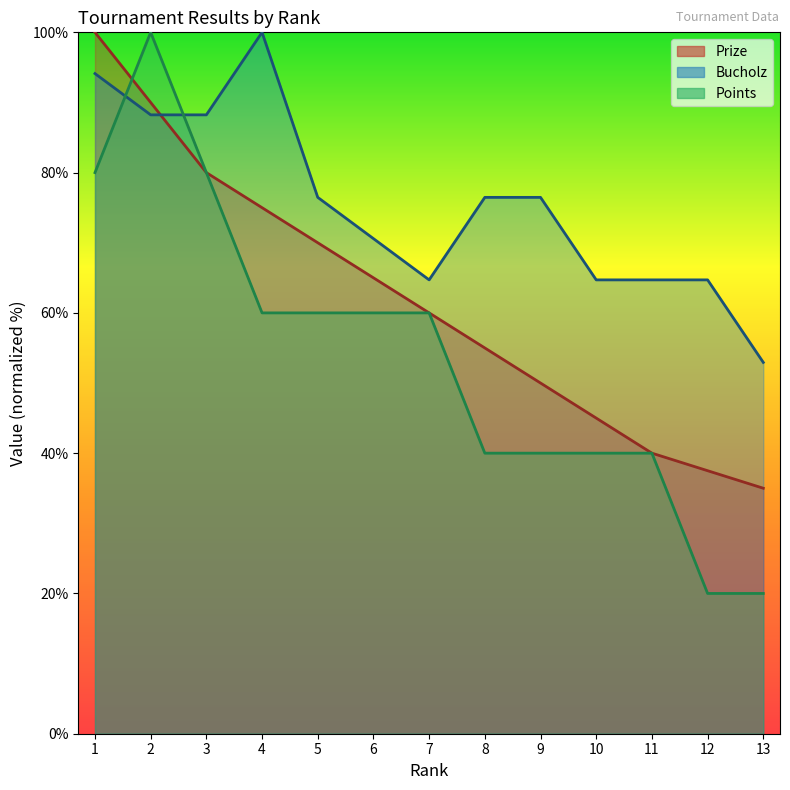

Reading left to right, extract all data points from this chart.

Prize: 100.0	90.0	80.0	75.0	70.0	65.0	60.0	55.0	50.0	45.0	40.0	37.5	35.0
Bucholz: 94.1	88.2	88.2	100.0	76.5	70.6	64.7	76.5	76.5	64.7	64.7	64.7	52.9
Points: 80.0	100.0	80.0	60.0	60.0	60.0	60.0	40.0	40.0	40.0	40.0	20.0	20.0